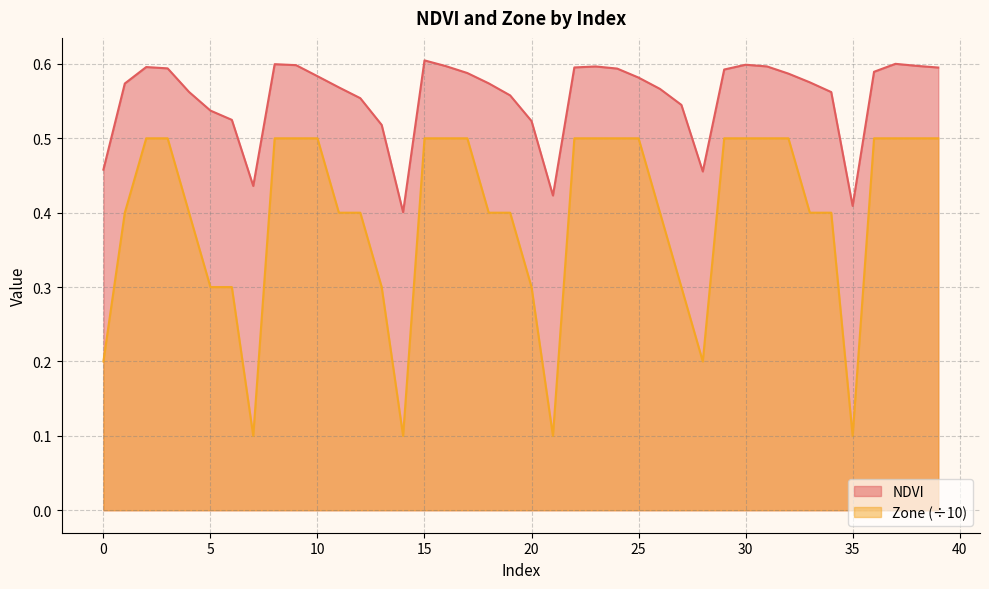

What is the maximum value shown in the chart?

0.6